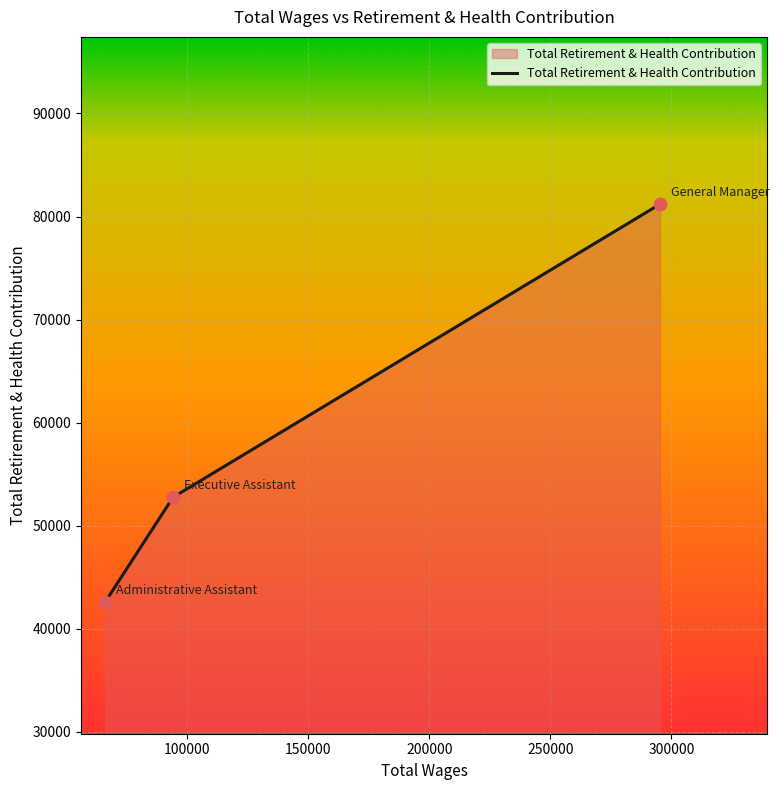

What is the sum of all values?

176508